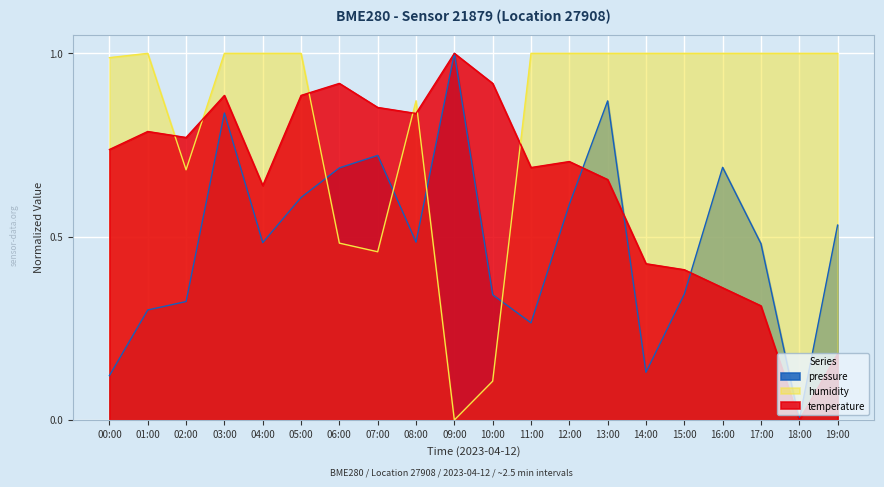

Which series has the largest range (max minus min)?

pressure